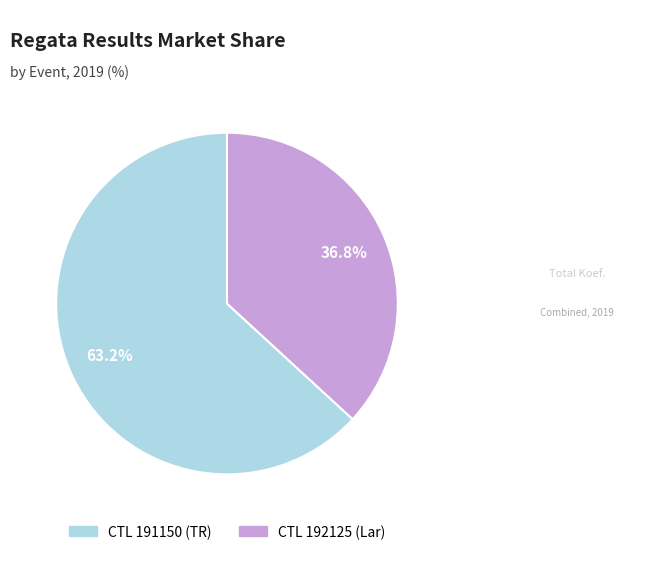

Is there any slice that represents more than half of the pie?

Yes